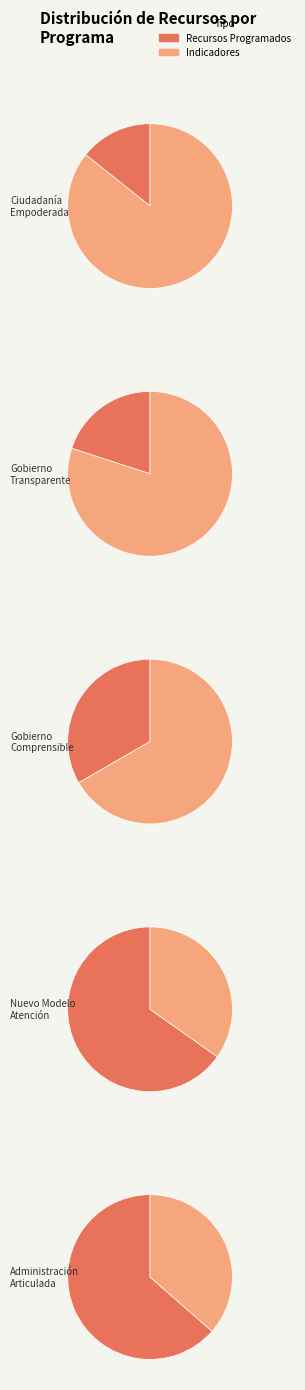

What is the change in value from Gobierno Comprensible to Nuevo Modelo Atención?

+3